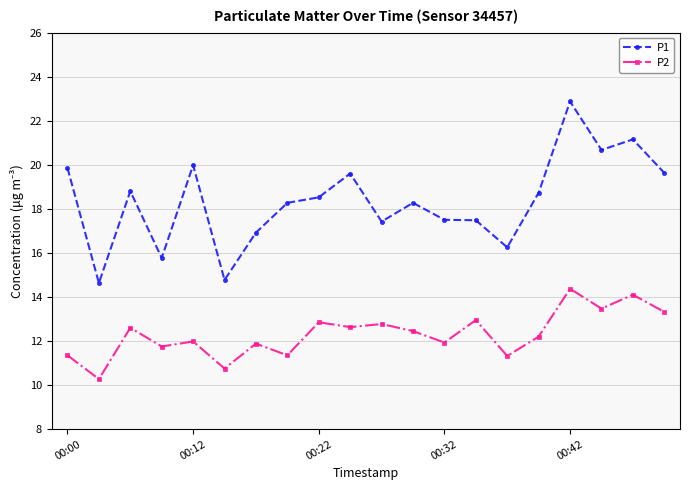

What is the highest value of the P2 series?

14.4